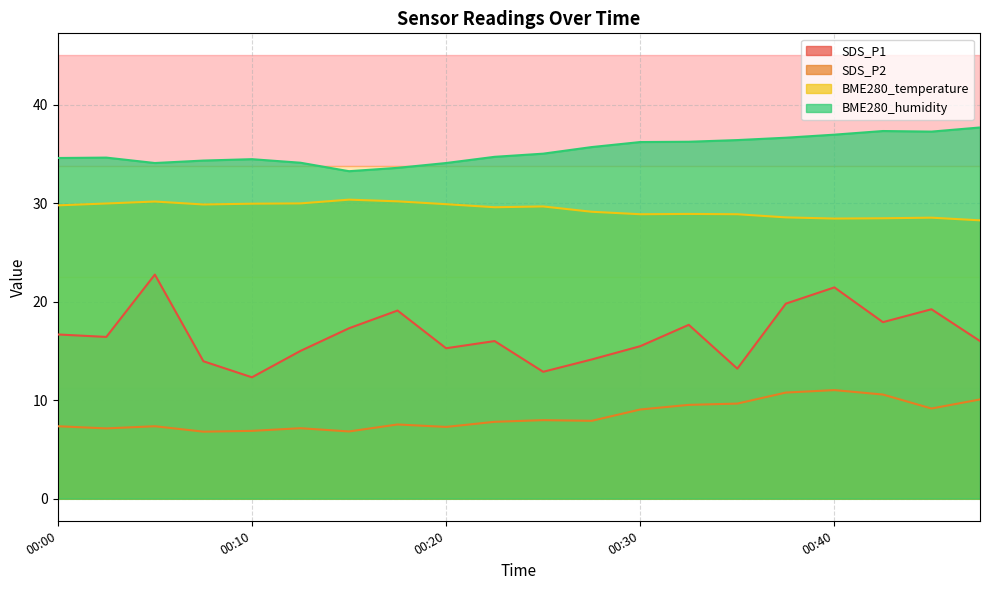

What is the average value of the BME280_humidity series?

35.4